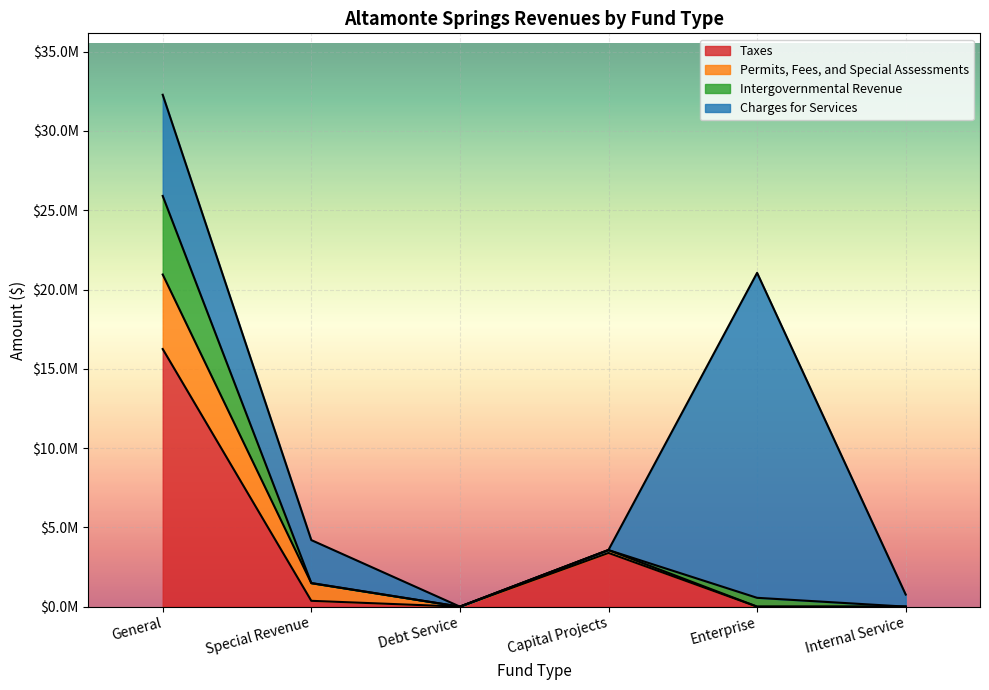

What are all the series names shown in the legend?

Taxes, Permits, Fees, and Special Assessments, Intergovernmental Revenue, Charges for Services